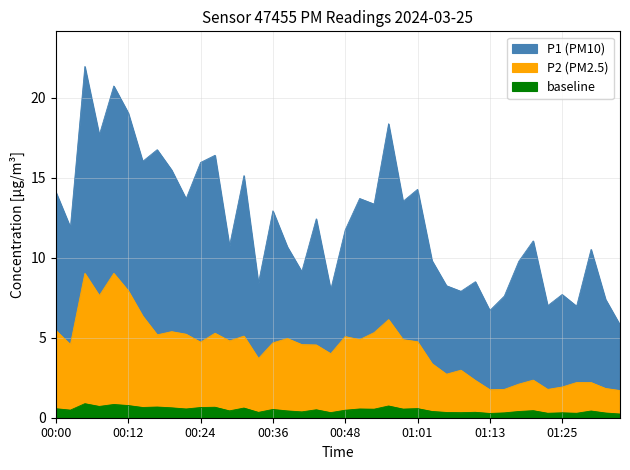

Where is P2 nearest to the value 5?

00:39